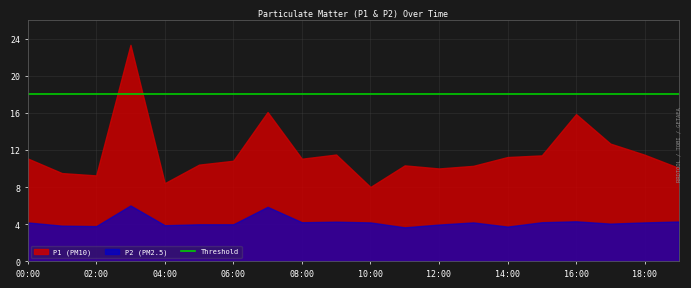

List the series in order of their peak value, lowest first.

P2 (PM2.5), P1 (PM10)